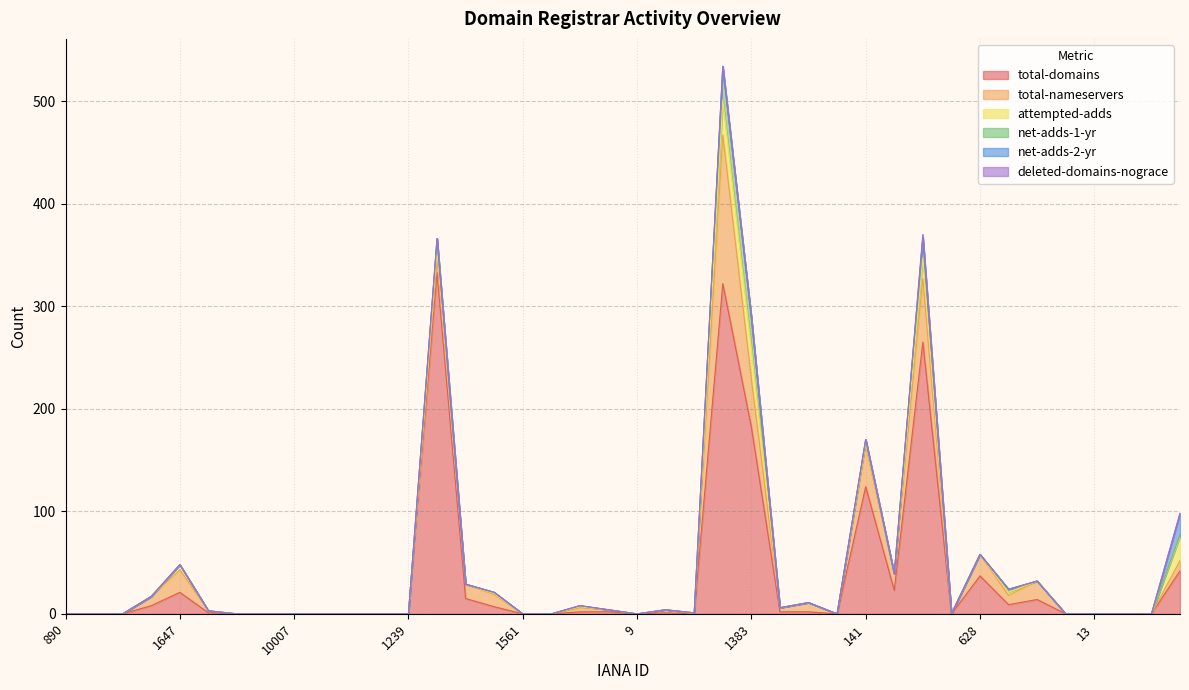

True or false: net-adds-2-yr and total-nameservers cross at least once.

False